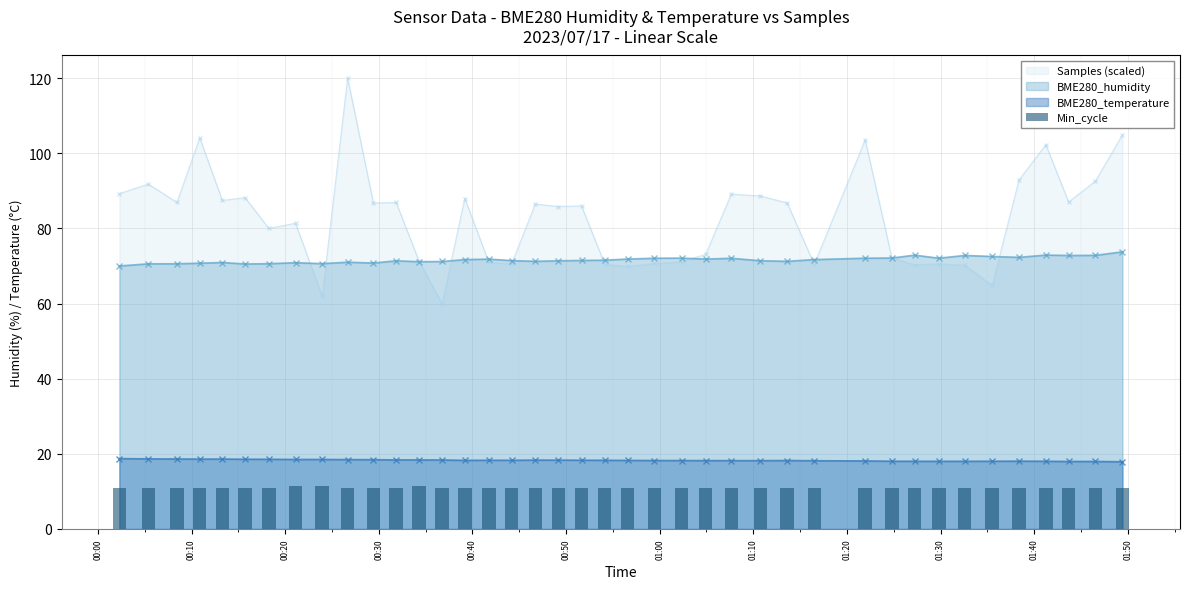

What is the lowest value of the BME280_humidity series?

70.0